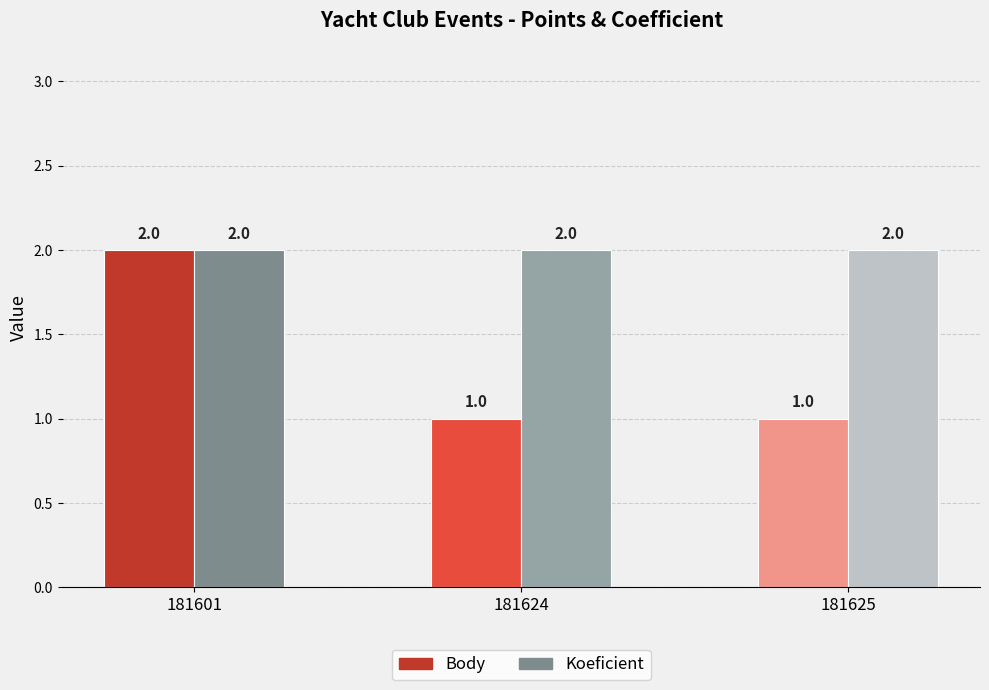

How many bars are there in each group?

2